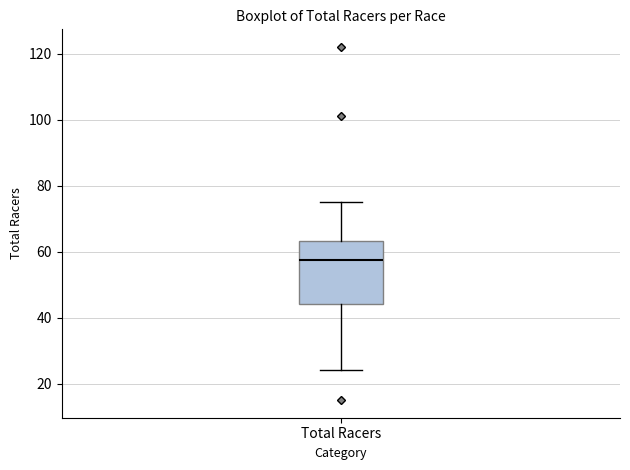

Transcribe this box plot: give where the median line is, the range the box spans, and where the two whiskers end, as read against the y-axis. The values are not printed on the chart, so give them approximately, as read against the axis.

median 58, box 44 to 64, whiskers 24 to 76